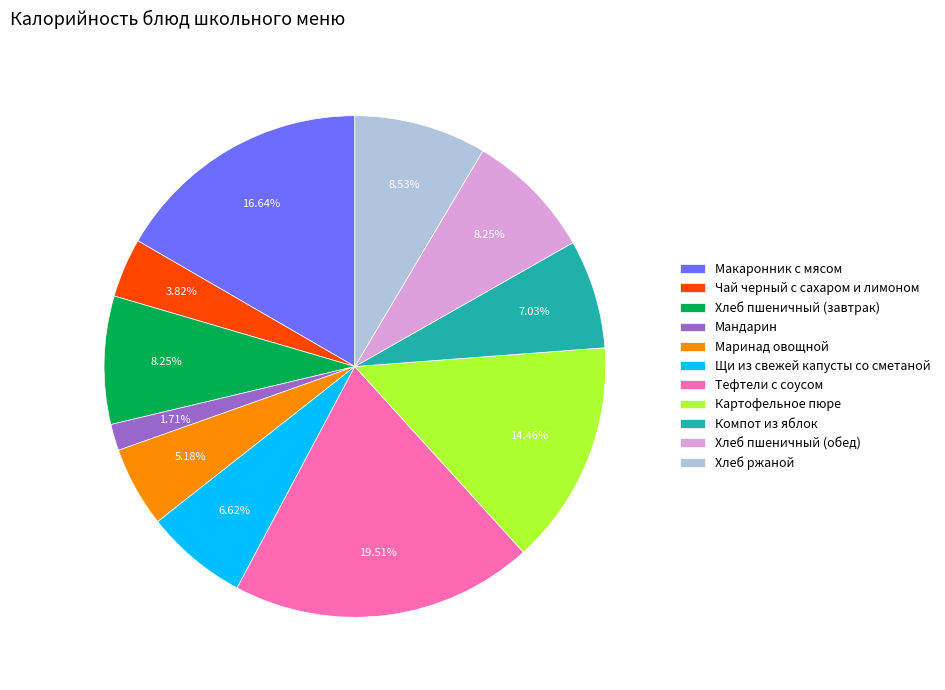

Count the number of slices in the pie.

11